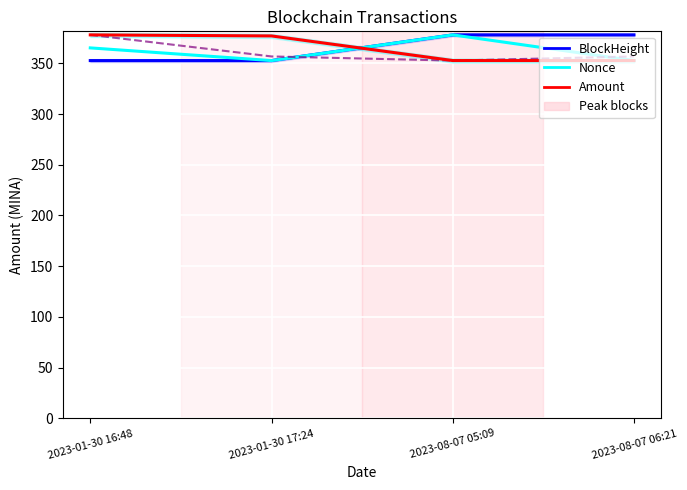

What position from the right is 2023-01-30 16:48?

4